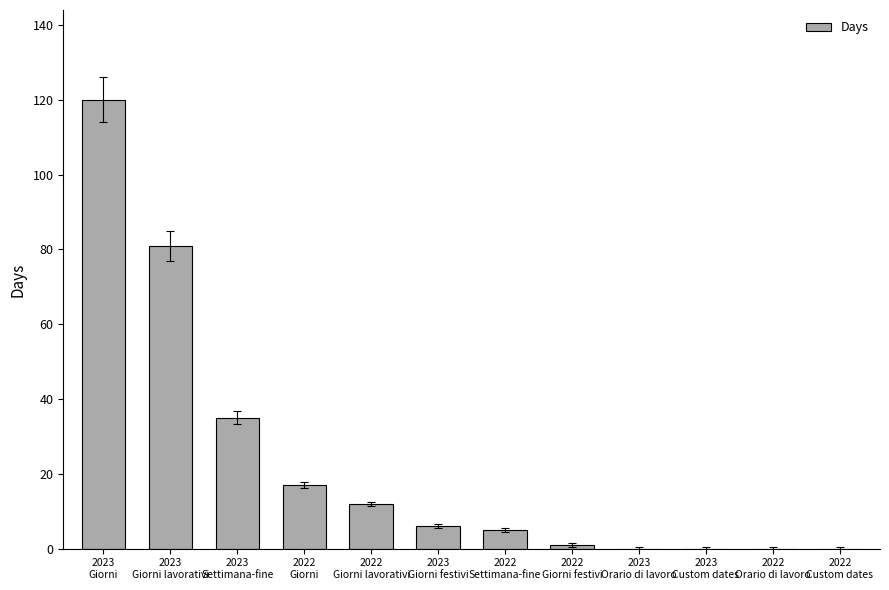

Read the value at 2023
Settimana-fine.

35